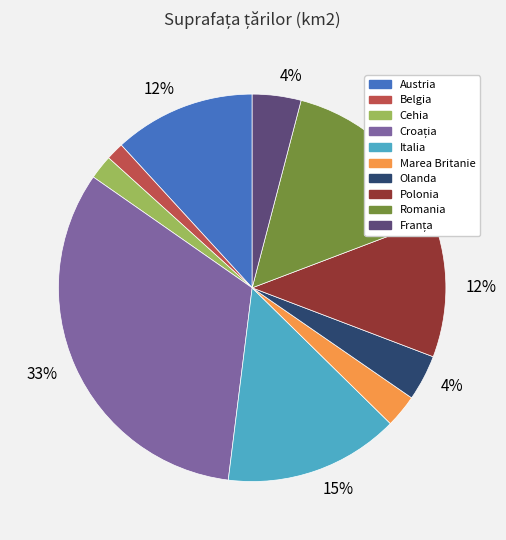

To the nearest percent, what is the average slice percentage?

10%